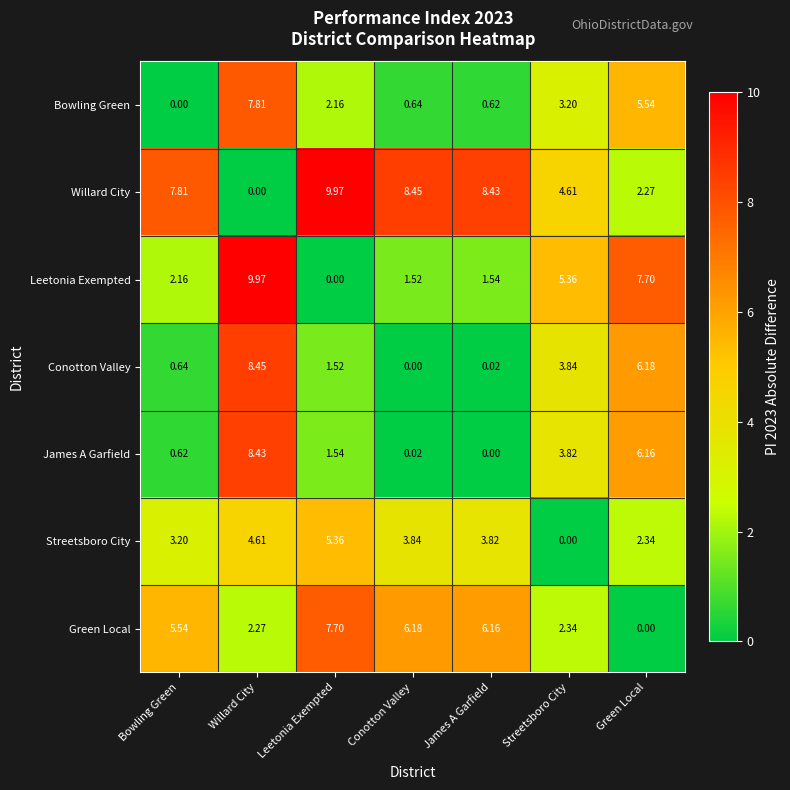

Where is Willard City nearest to the value 4?

Streetsboro City